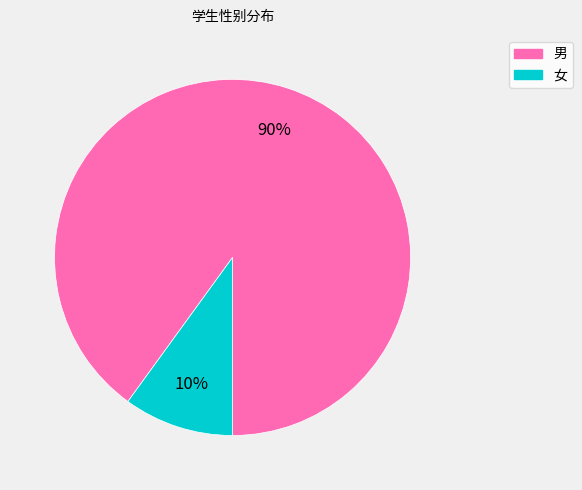

What percentage is the 女 slice, to the nearest percent?

10%